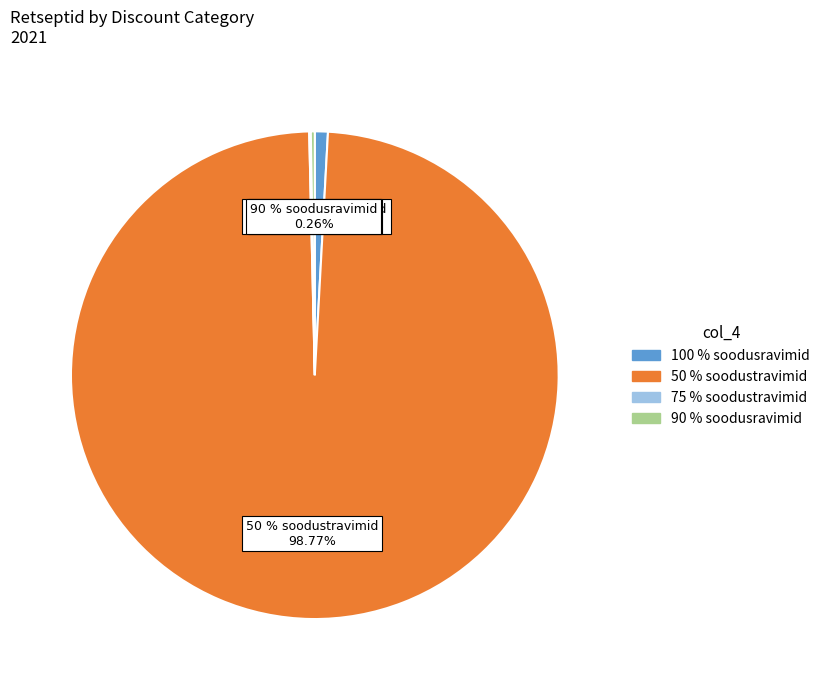

Which slice is the smallest?

75 % soodustravimid